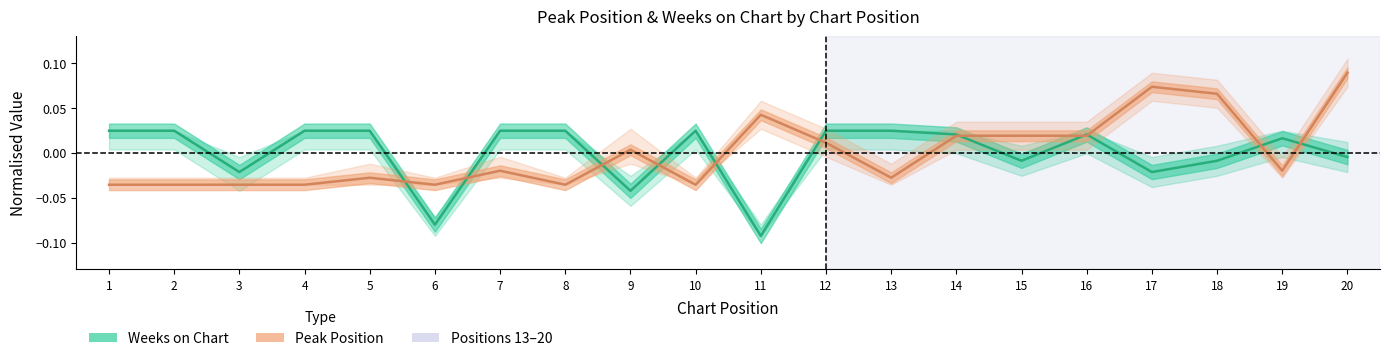

List the series in order of their overall mean, lowest first.

Weeks on Chart, Peak Position